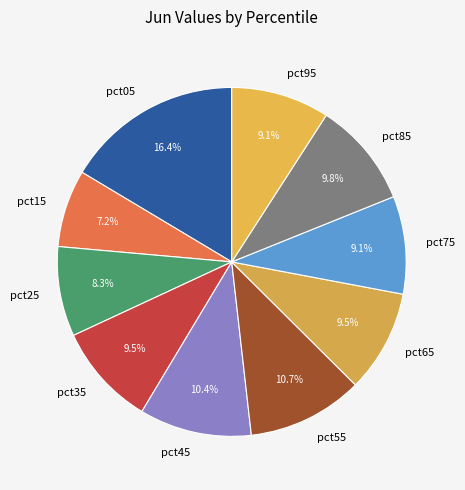

Count the number of slices in the pie.

10